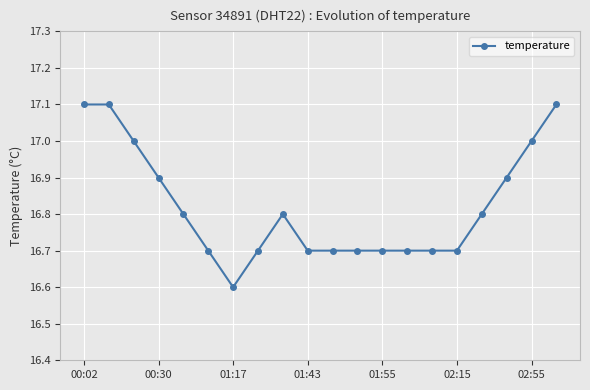

What is the value of the 3rd point from the left?

17.0